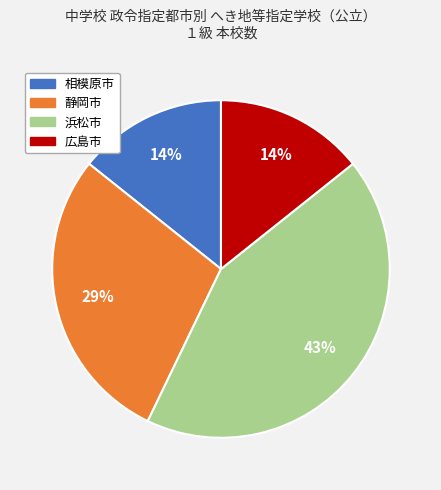

Combined, do 静岡市 and 浜松市 account for over 50%?

Yes